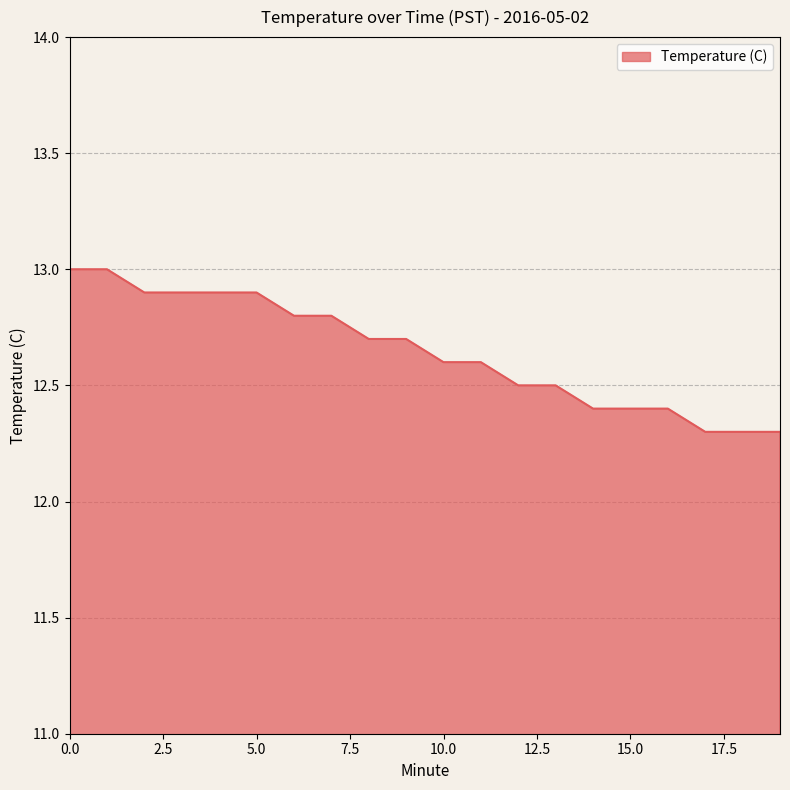

What is the difference between the maximum and minimum values?

0.7